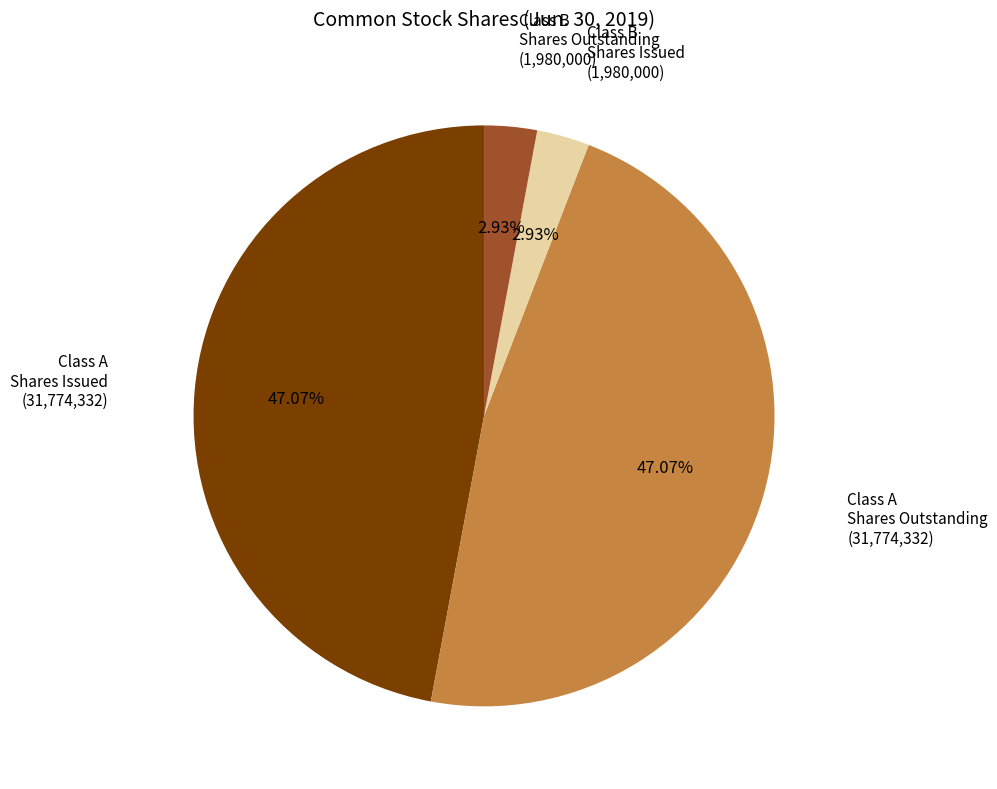

Does any single category account for the majority?

No